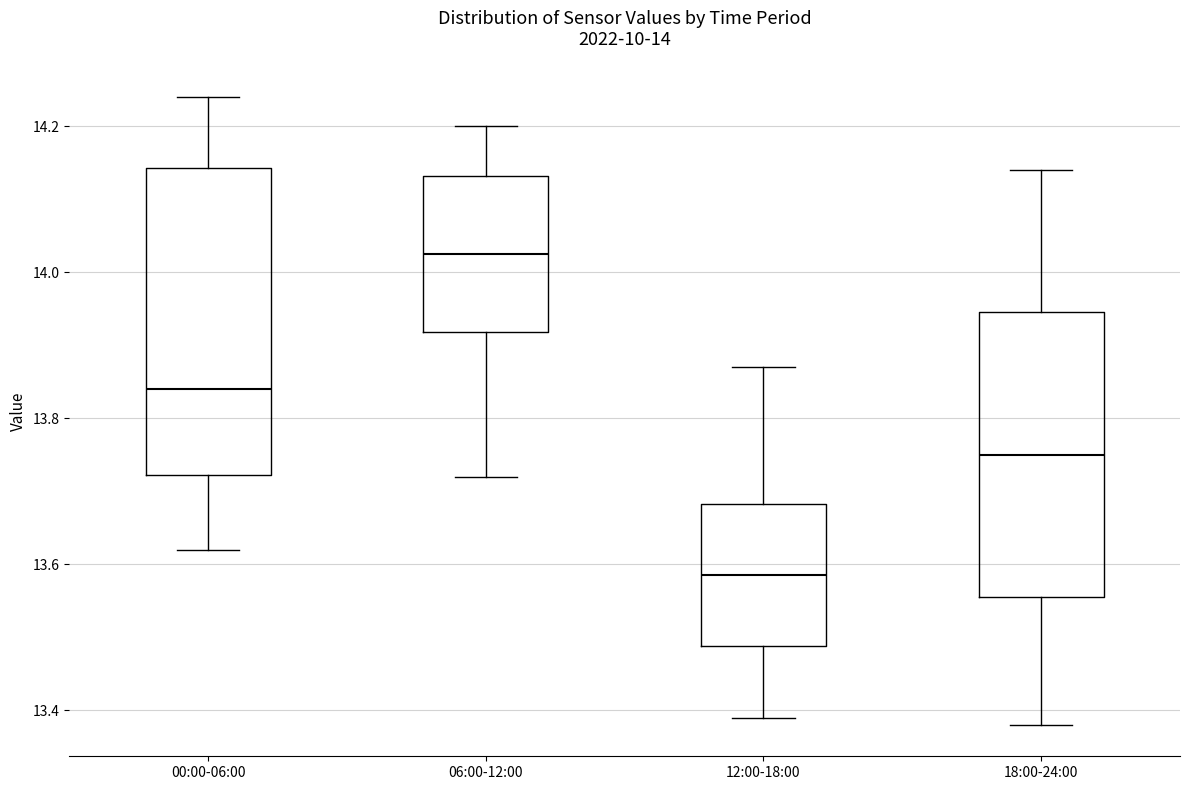

Comparing the boxes themselves (not the whiskers), which one is the tallest?

00:00-06:00